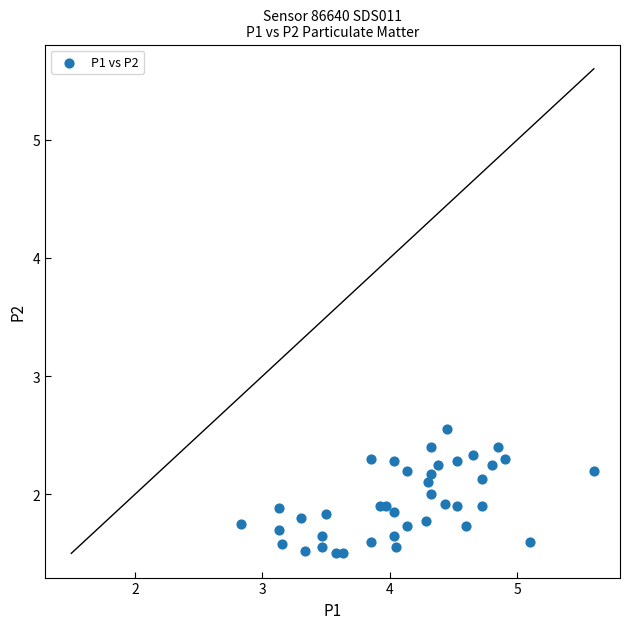

What is the range of X values (max minus min)?

2.8